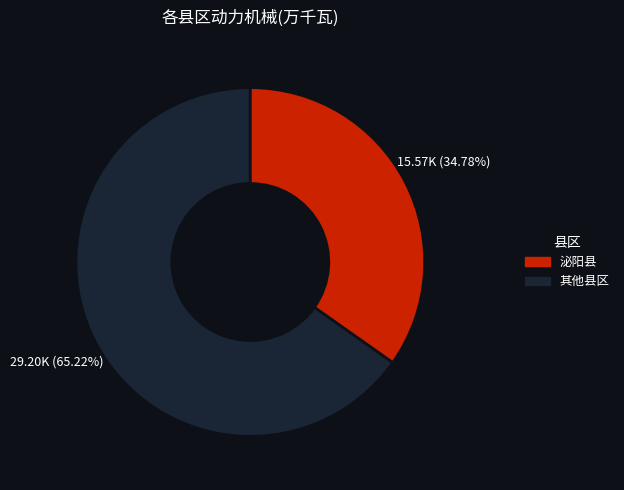

Count the number of slices in the pie.

2